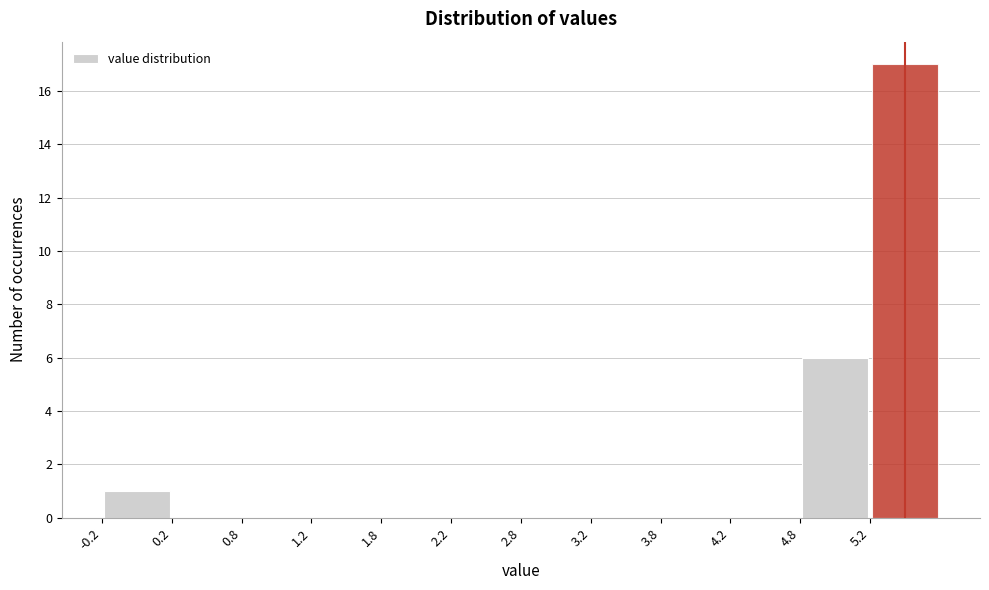

Reading left to right, transcribe this chart: for each bar, give the range it covers on the x-axis and its height. The values are not printed on the chart, so give them approximately, as read against the axis.

-0.25 to 0.25: 1
0.25 to 0.75: 0
0.75 to 1.25: 0
1.25 to 1.75: 0
1.75 to 2.25: 0
2.25 to 2.75: 0
2.75 to 3.25: 0
3.25 to 3.75: 0
3.75 to 4.25: 0
4.25 to 4.75: 0
4.75 to 5.25: 6
5.25 to 5.75: 17